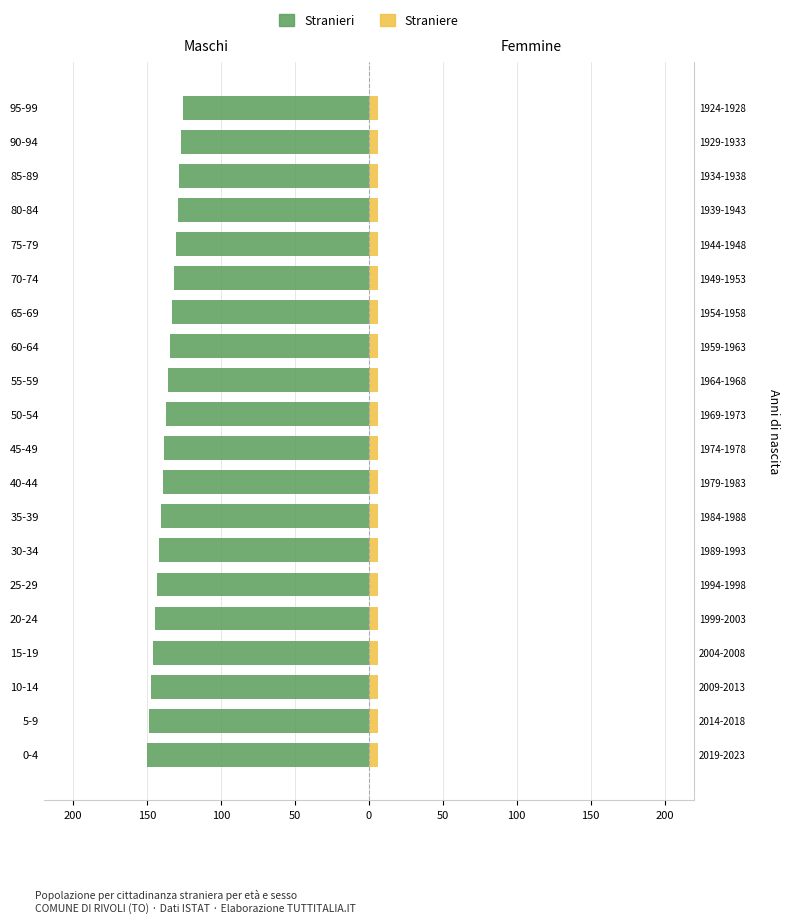

The value of Straniere at 70-74 is 6.3. True or false?

True